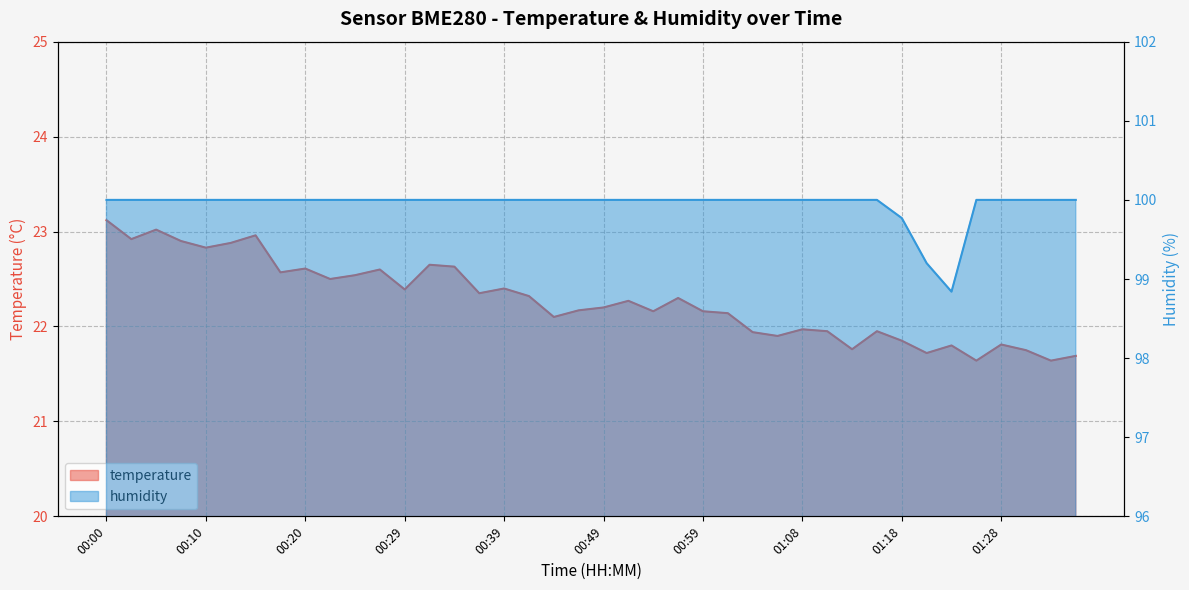

Is it true that humidity equals 98.8 at 01:23?

True